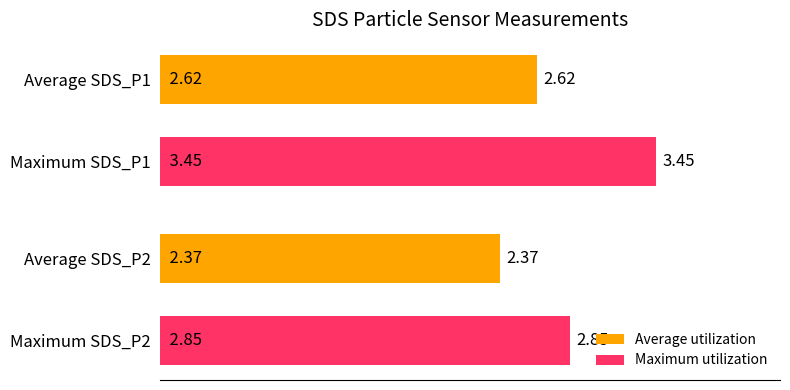

What is the difference between the values at Average SDS_P2 and Maximum SDS_P2?

0.5